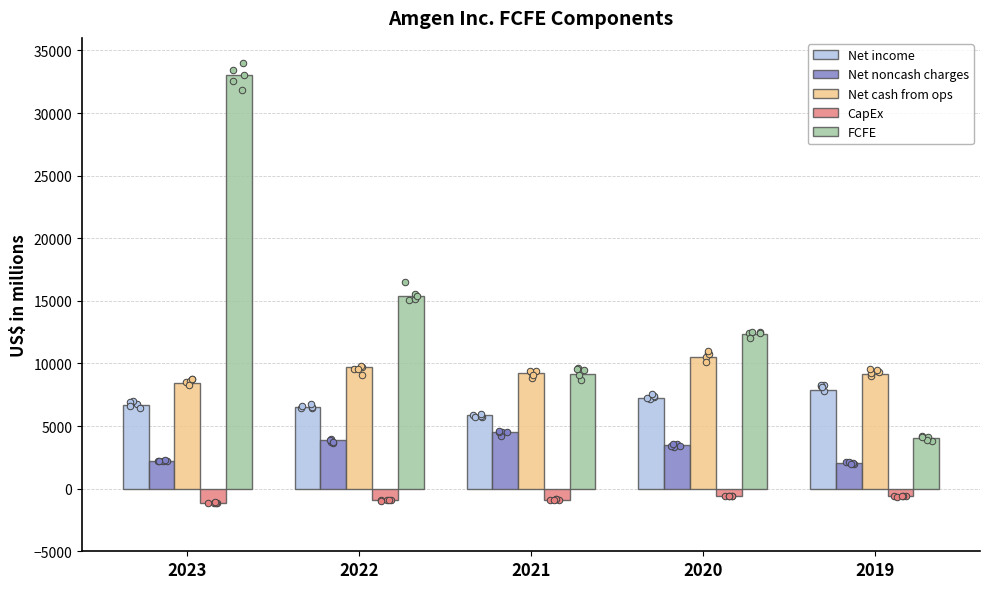

Which series has the largest Y range (max minus min)?

FCFE